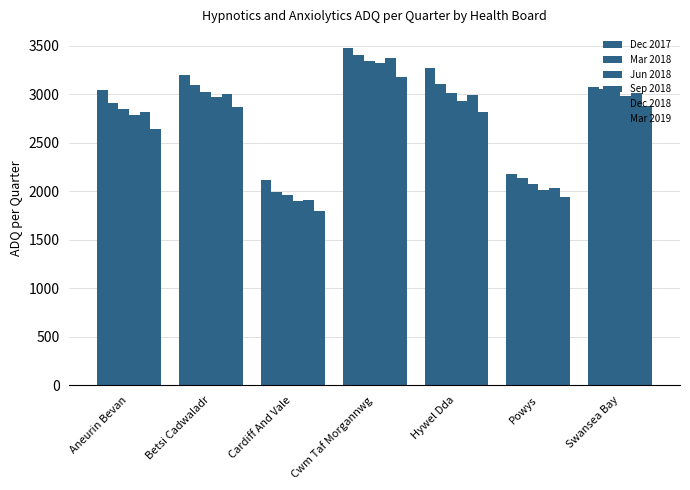

What value does the Dec 2017 series have at Cwm Taf Morgannwg?

3477.2